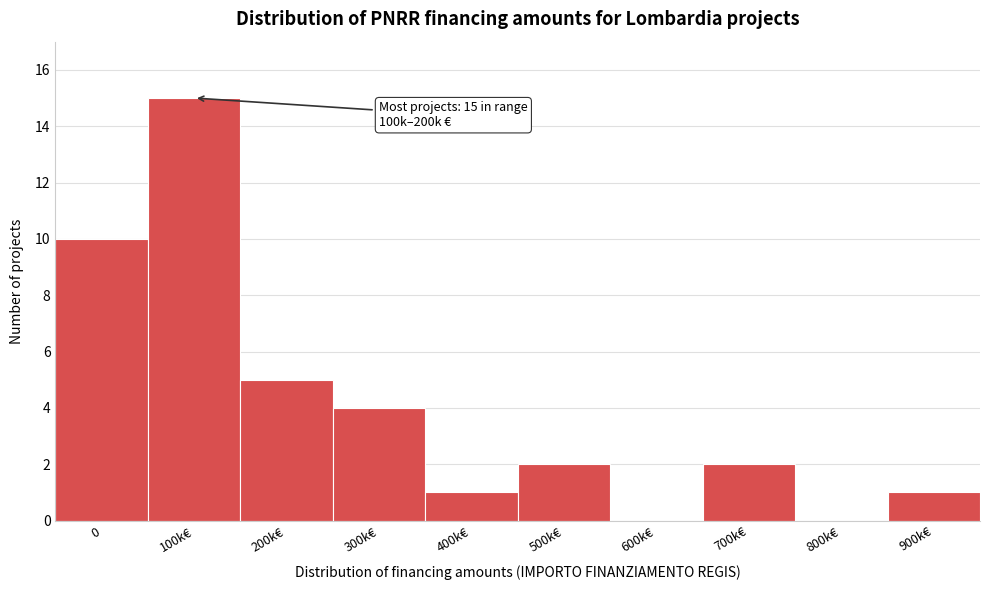

Reading left to right, extract all data points from this chart.

0=10	100k€=15	200k€=5	300k€=4	400k€=1	500k€=2	600k€=0	700k€=2	800k€=0	900k€=1